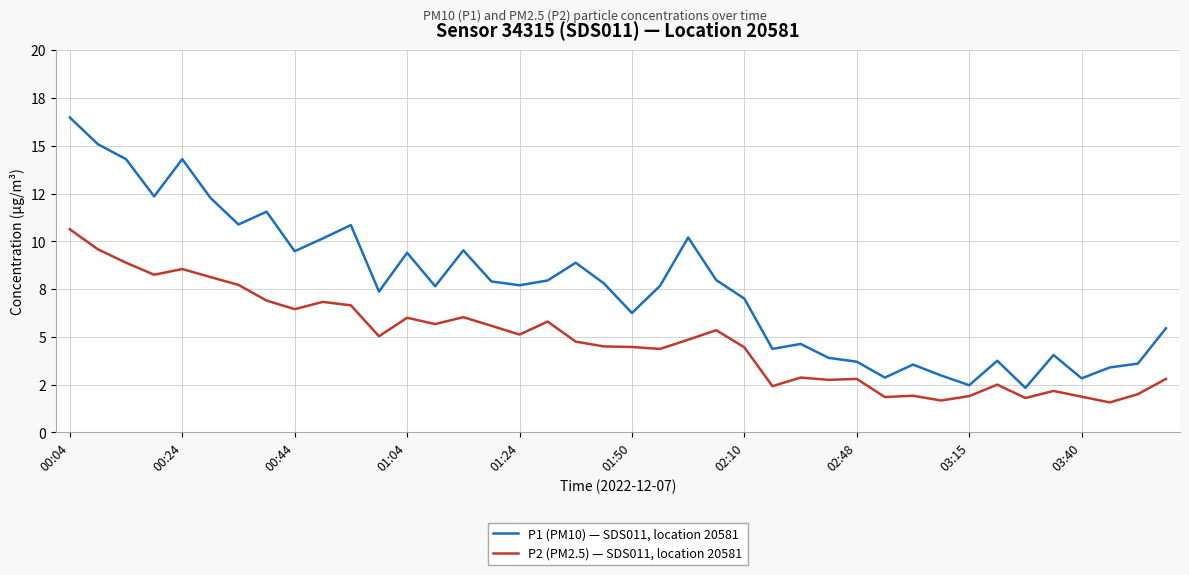

At which category does the chart reach its minimum across all series?

37